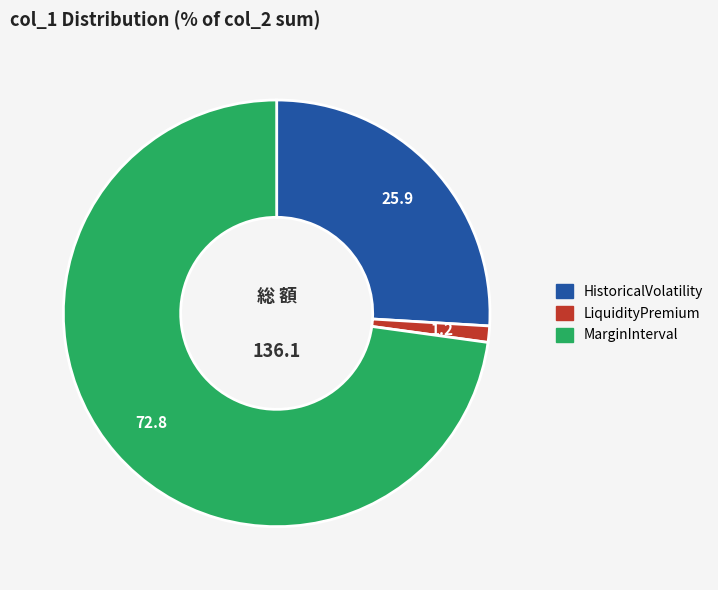

The LiquidityPremium slice represents 11% of the pie. True or false?

False